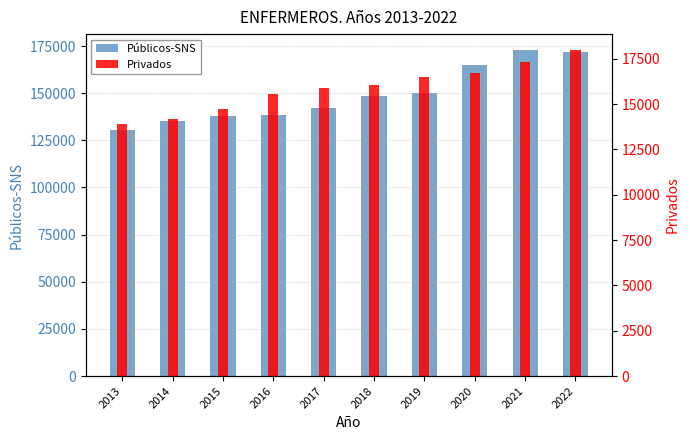

Rank the series by their average value, from lowest to highest.

Privados, Públicos-SNS